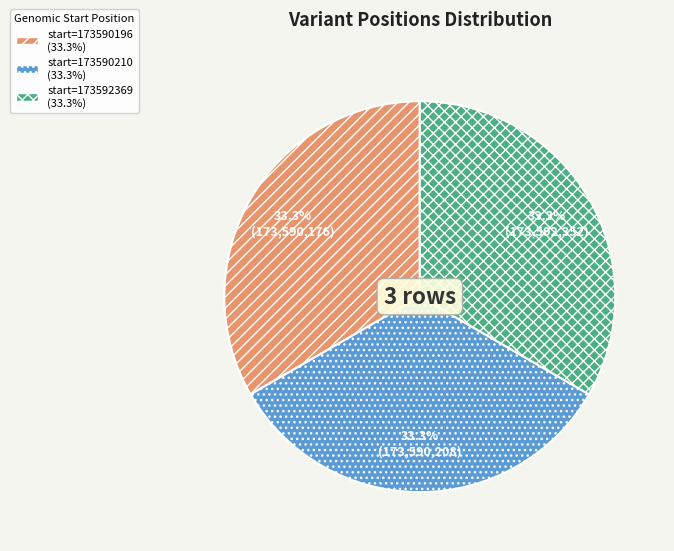

Is there a majority slice in this chart?

No